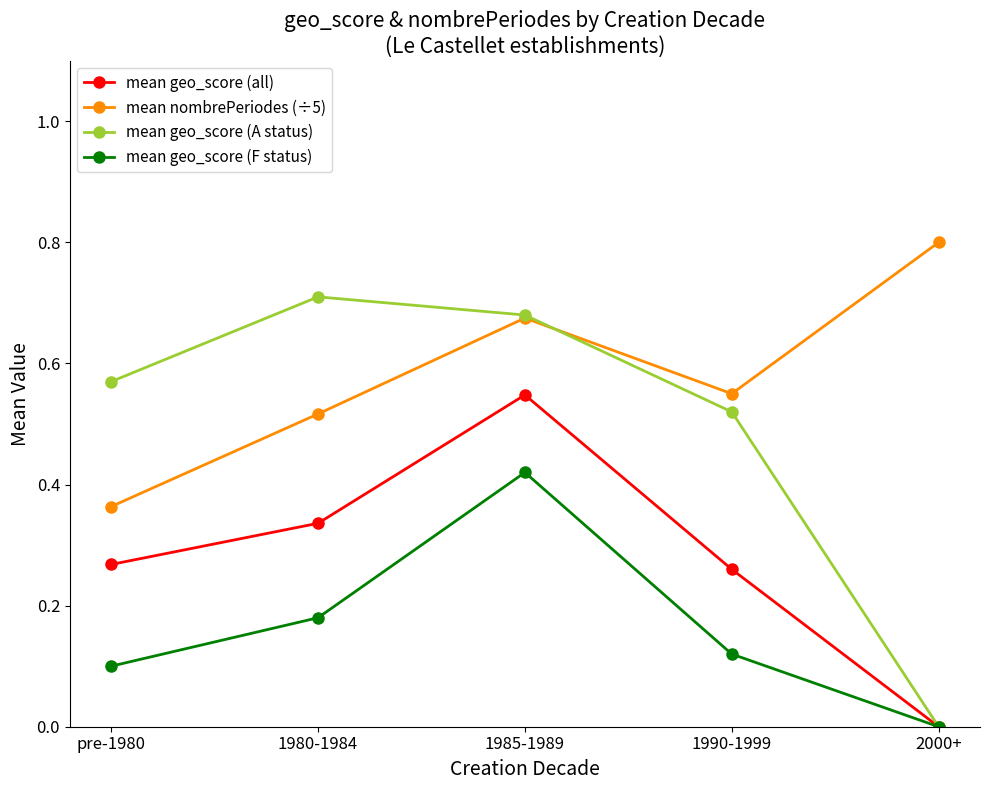

Which series has the largest range (max minus min)?

mean geo_score (A status)